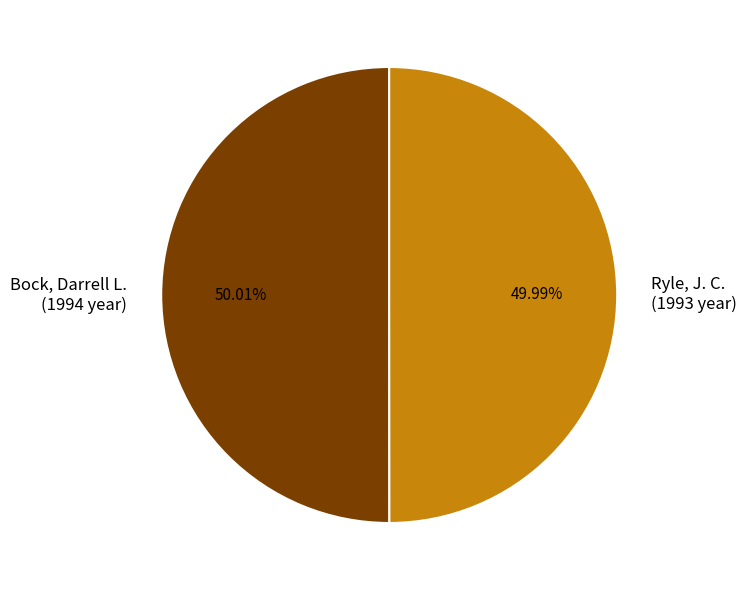

Combined, what portion of the pie is Ryle, J. C. and Bock, Darrell L.?

100.0%